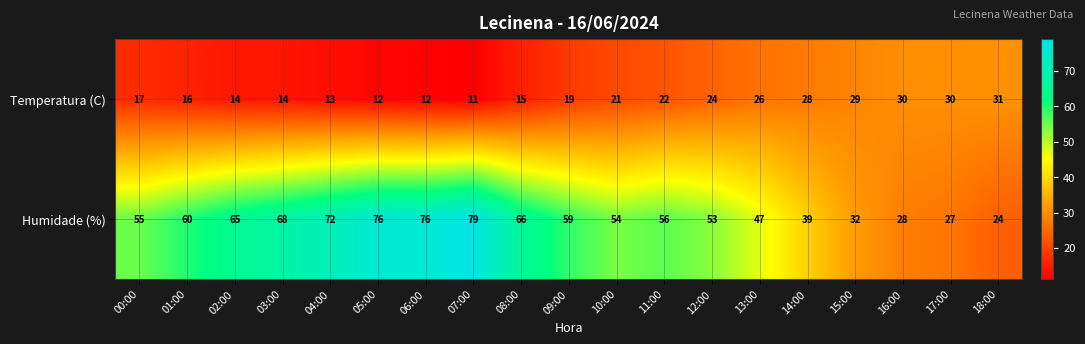

Where is Temperatura (C) nearest to the value 21?

10:00